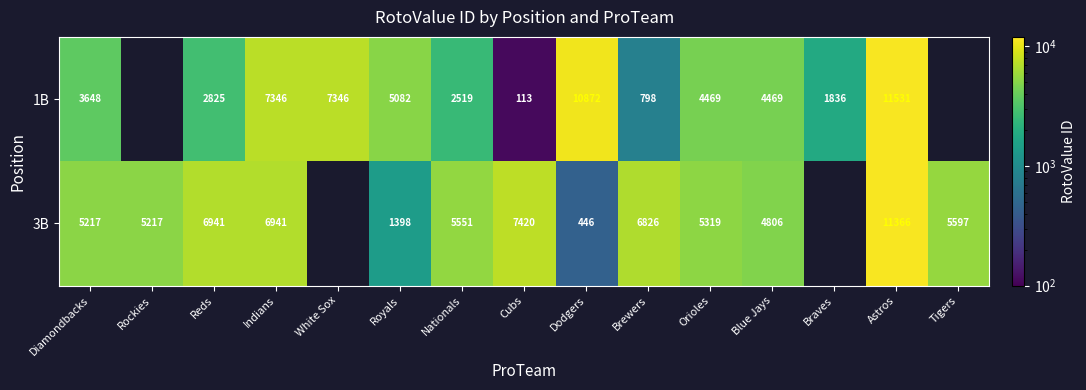

What is the spread (max minus min) of values at Nationals?

3032